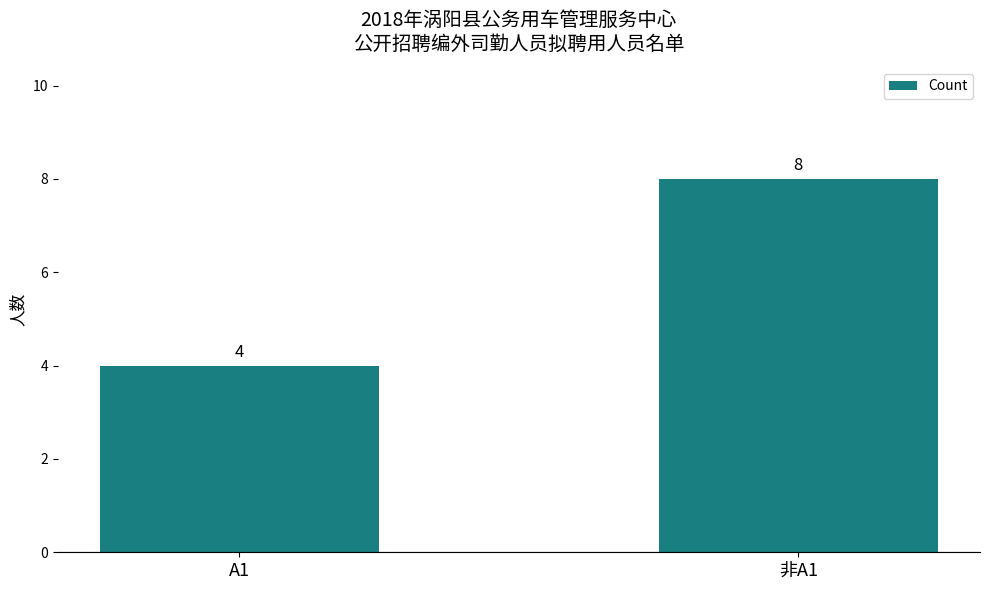

Is it true that the value at A1 is 4?

True